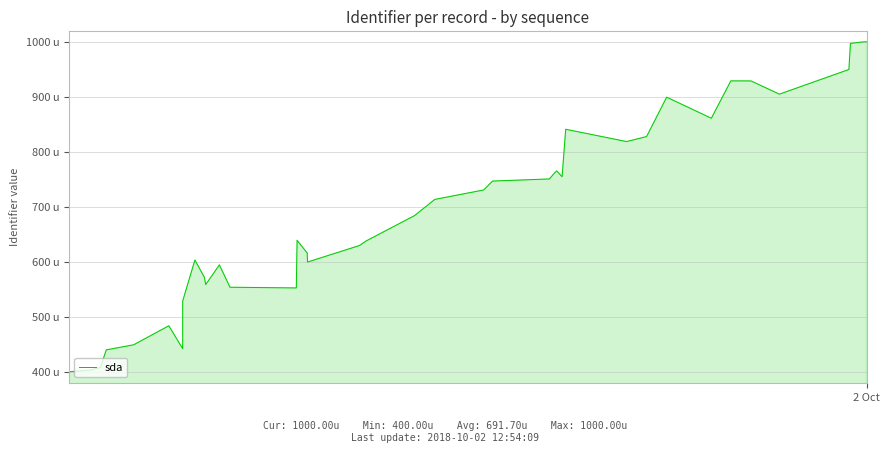

Does the chart have visible grid lines?

Yes